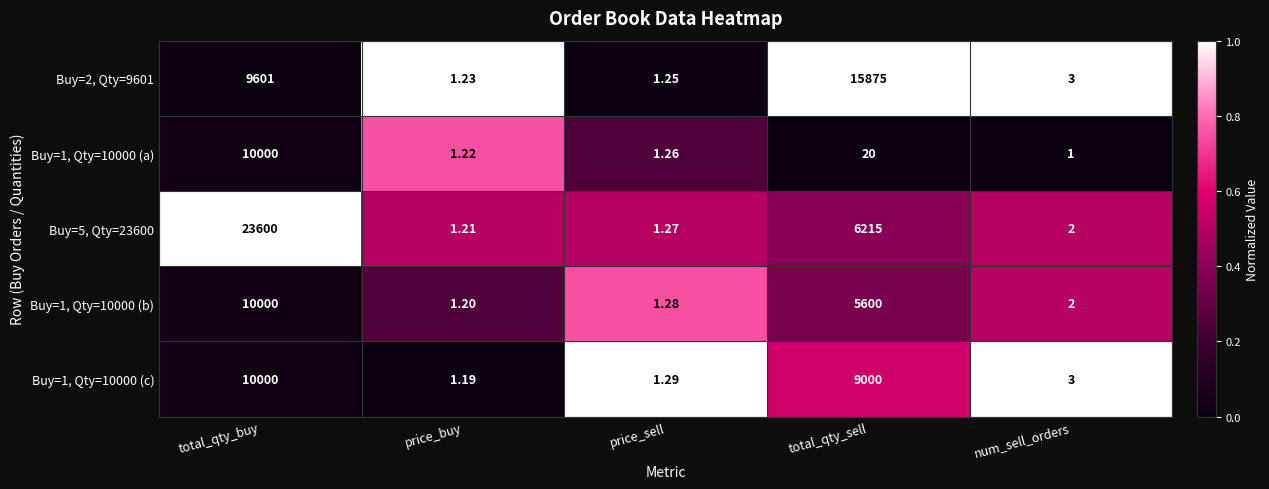

What is the spread (max minus min) of values at price_buy?

0.0